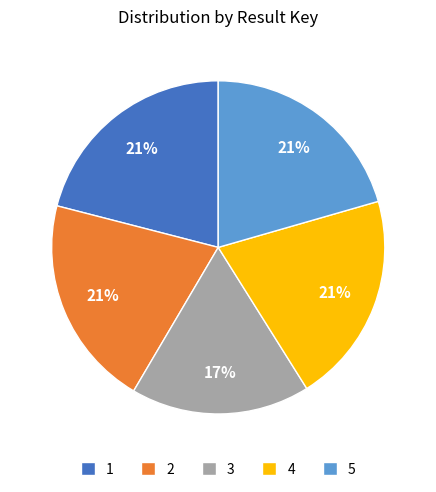

What is the smallest slice in the pie chart?

3